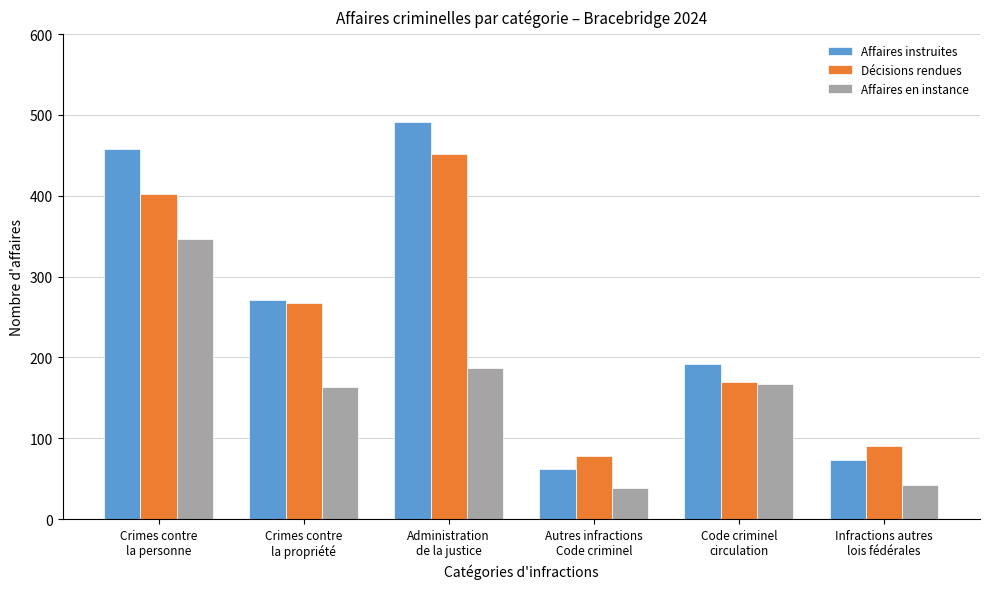

What is the value of the Affaires instruites bar at the 6th from the left?

73